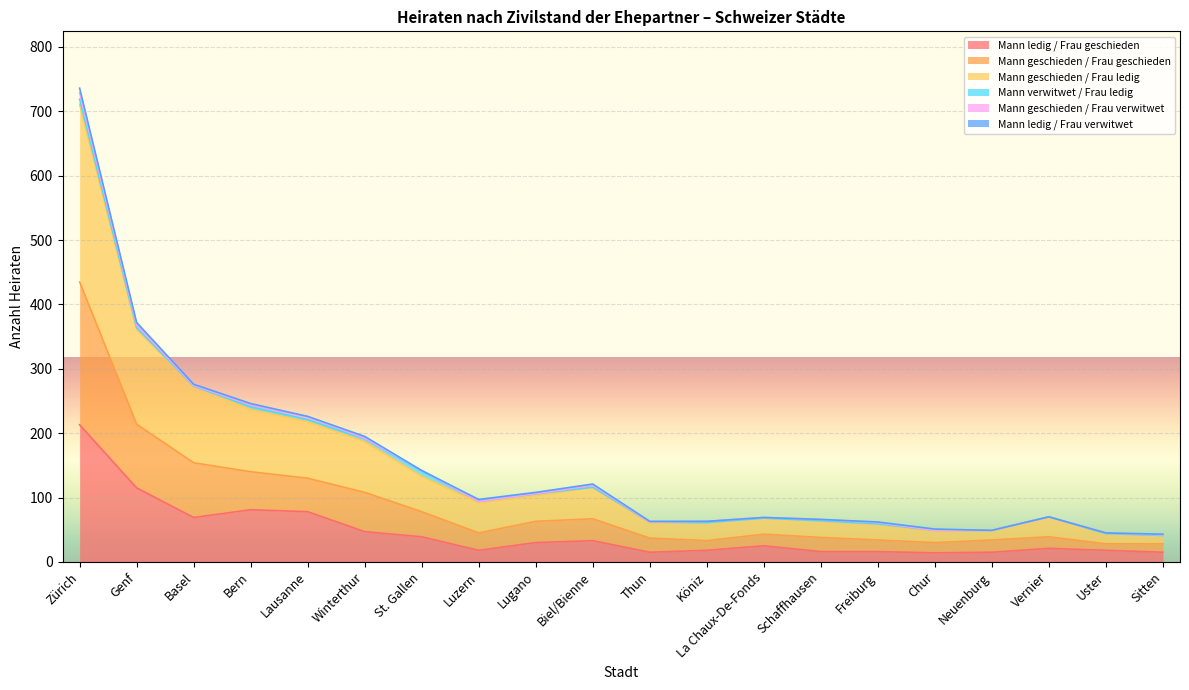

How many interior local peaks does the Mann geschieden / Frau ledig series have?

3